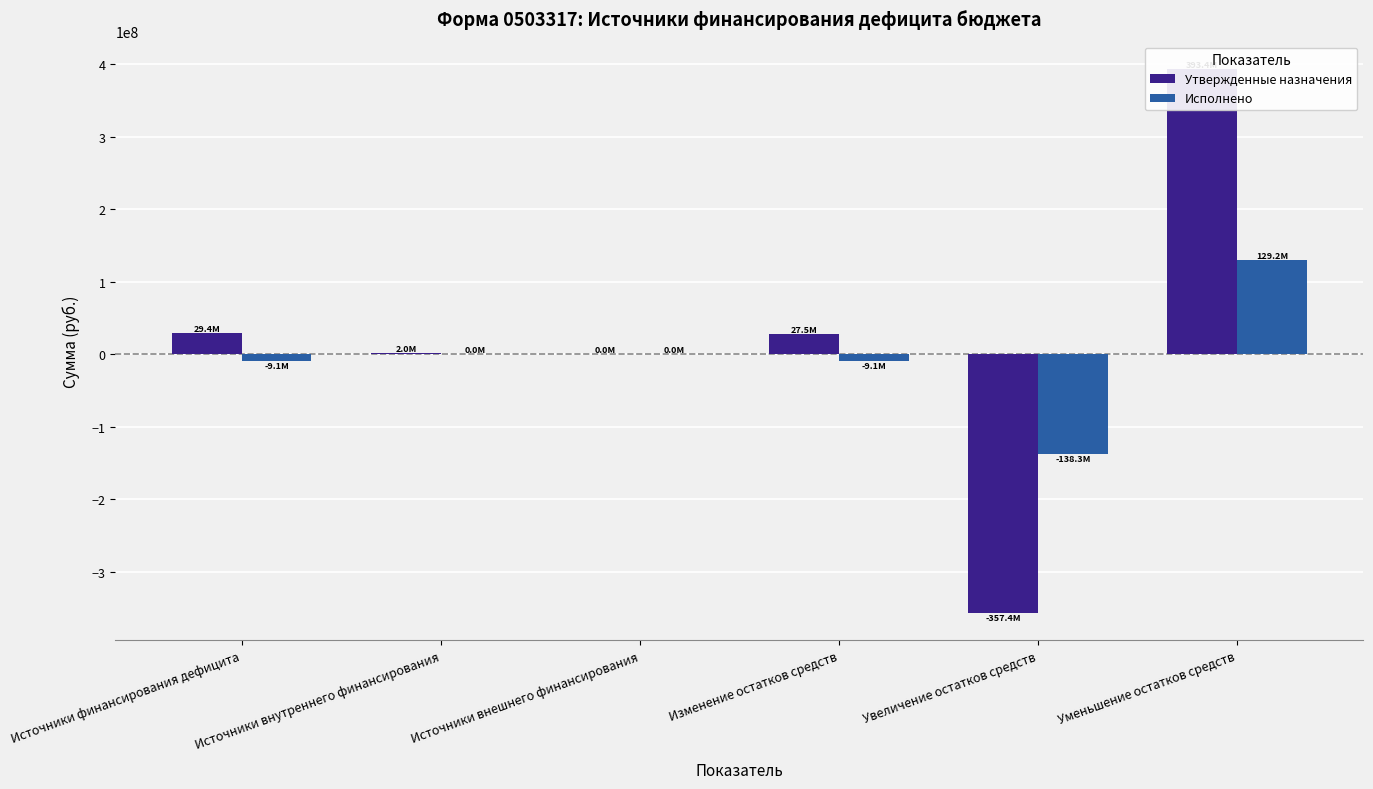

Which series has the largest total across all categories?

Утвержденные назначения